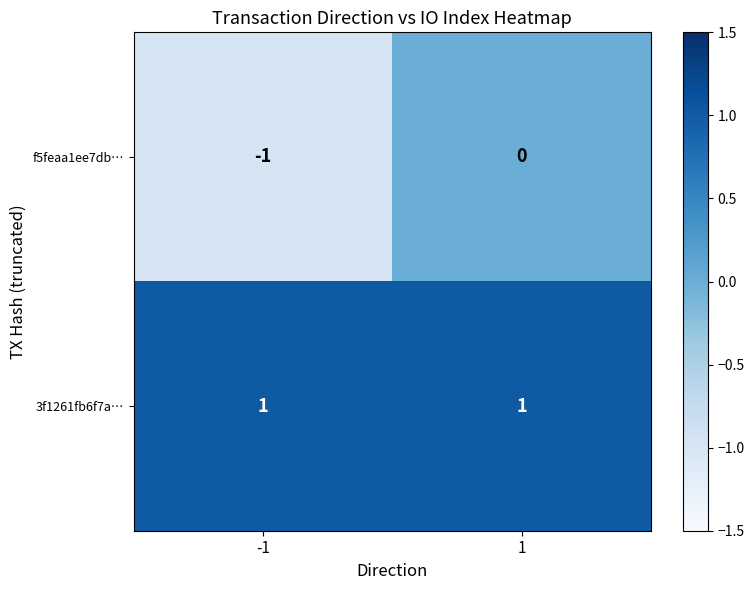

The value of 3f1261fb6f7a… at 1 is 0. True or false?

False